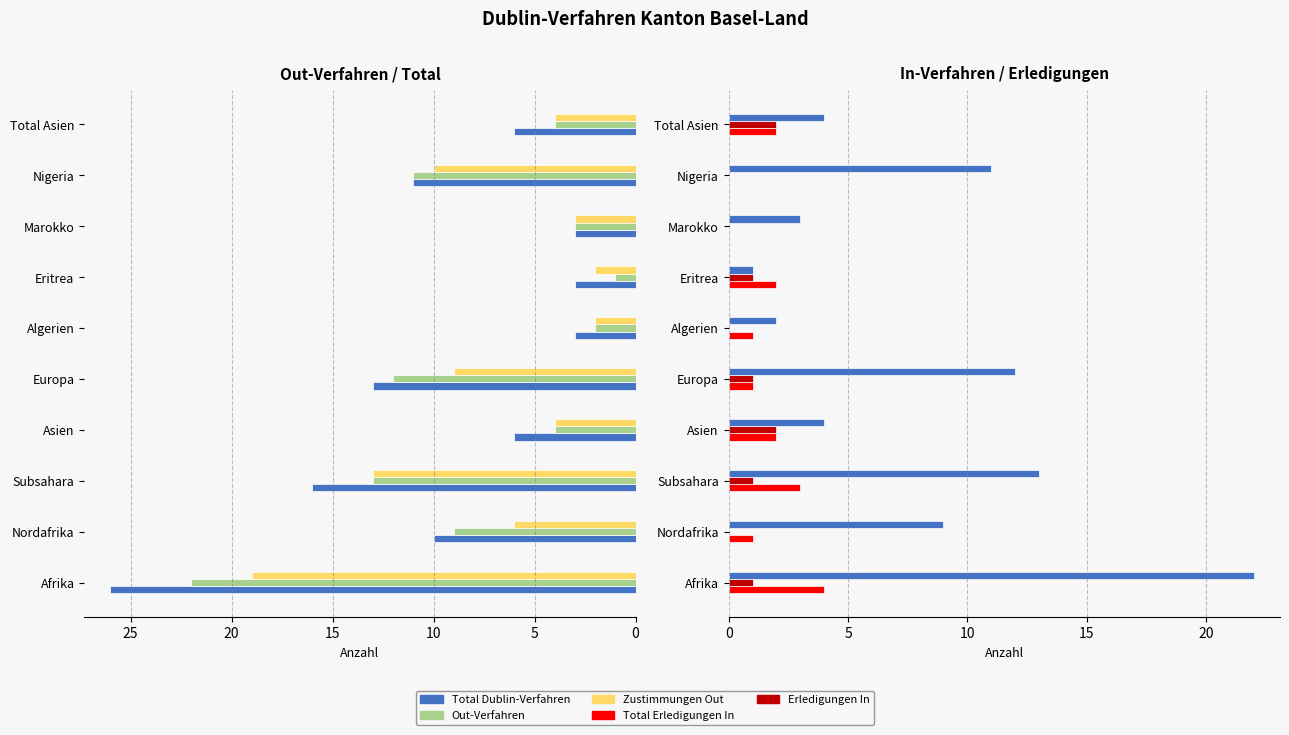

List the series in order of their peak value, highest first.

Total Dublin-Verfahren, Out-Verfahren, Zustimmungen Out, Total Erledigungen In, Erledigungen In